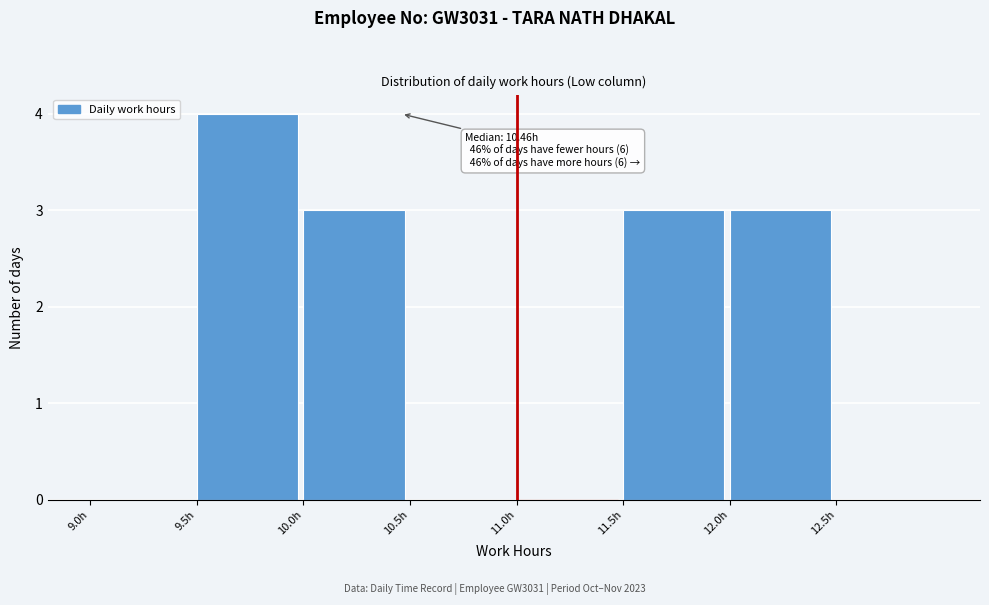

Which range on the x-axis has the tallest bar?

9.5 to 10.0